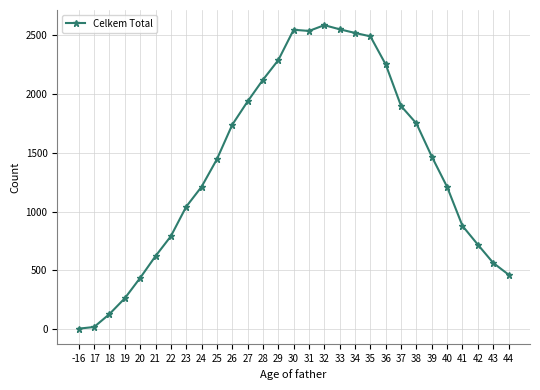

What is the sum of all values?

40472